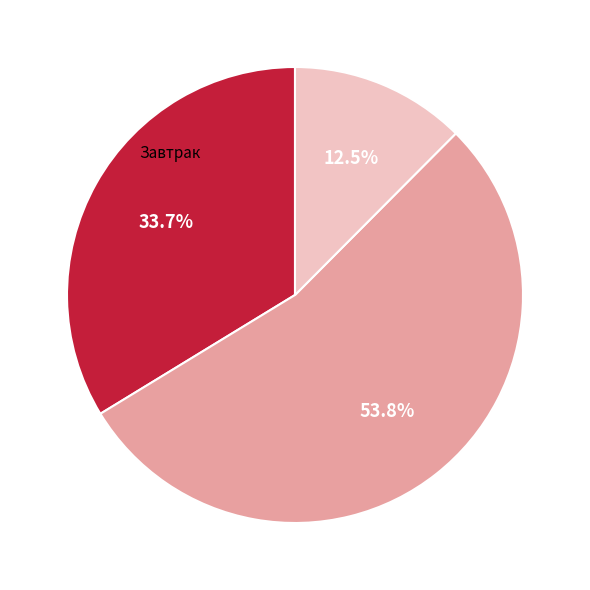

Does any single category account for the majority?

Yes